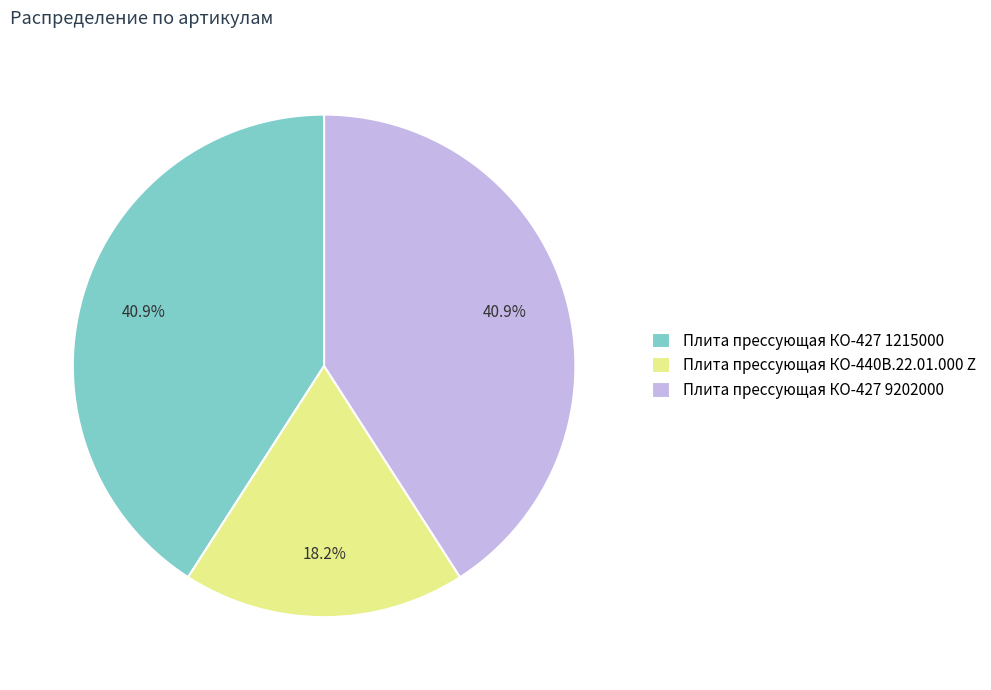

Approximately how many times larger is the value at Плита прессующая КО-427 9202000 compared to Плита прессующая КО-427 1215000?

1.0